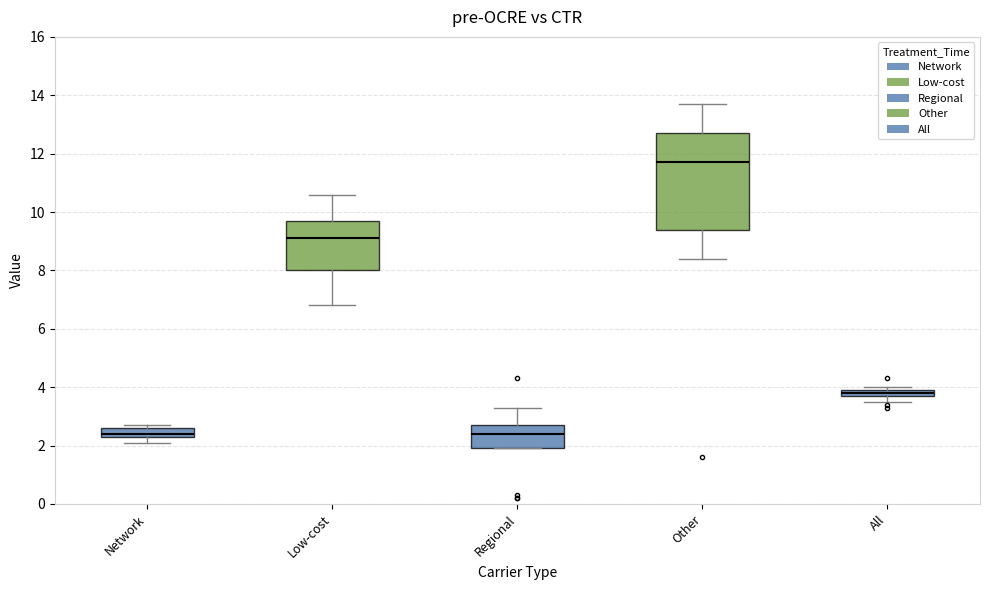

Which box has the highest median line?

Other